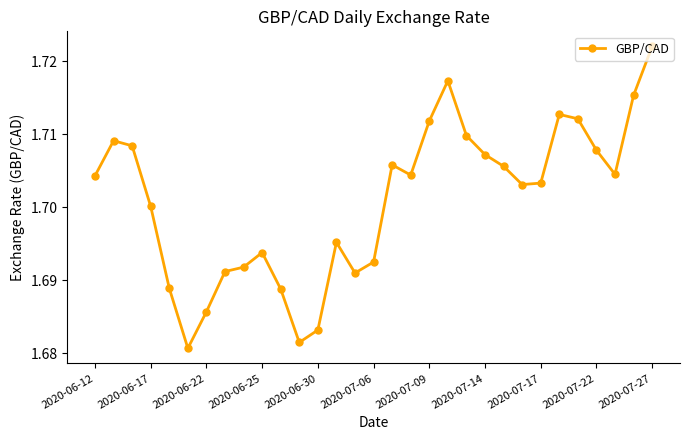

What is the sum of all values?

52.7